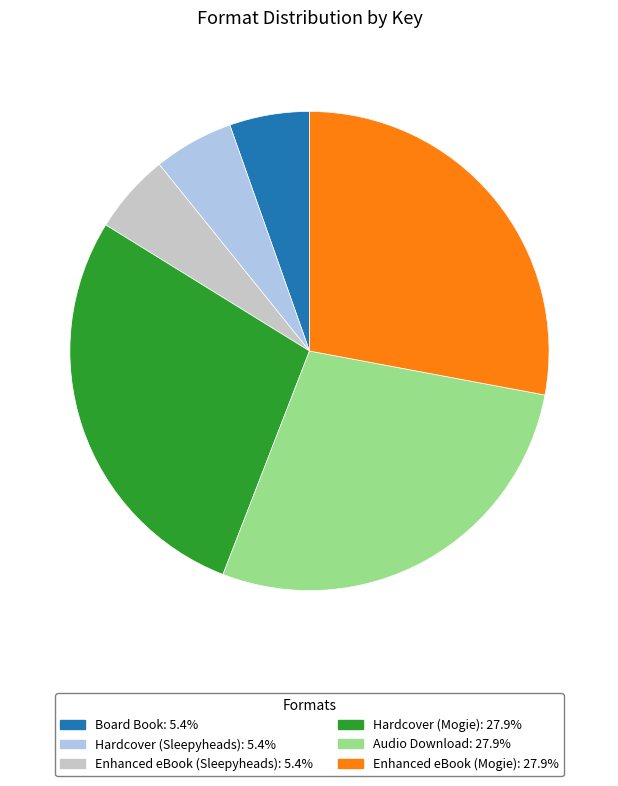

Combined, do Hardcover (Sleepyheads) and Hardcover (Mogie) account for over 50%?

No